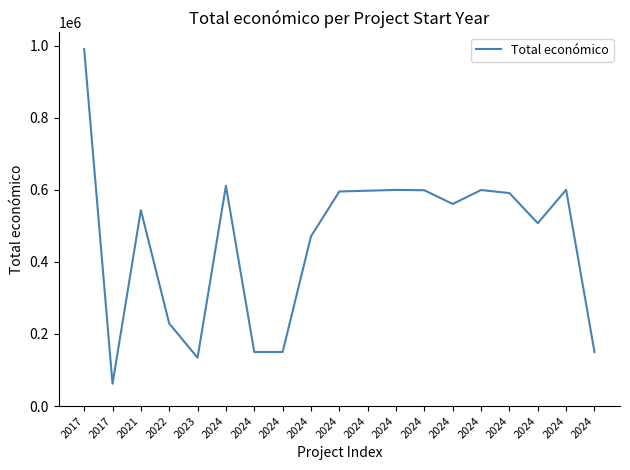

What is the change in value from 2024 to 2024?

+38682